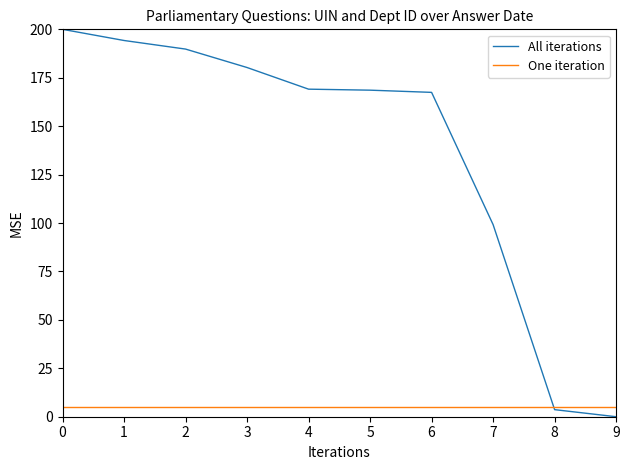

Rank the series at 0 from lowest to highest value.

One iteration, All iterations